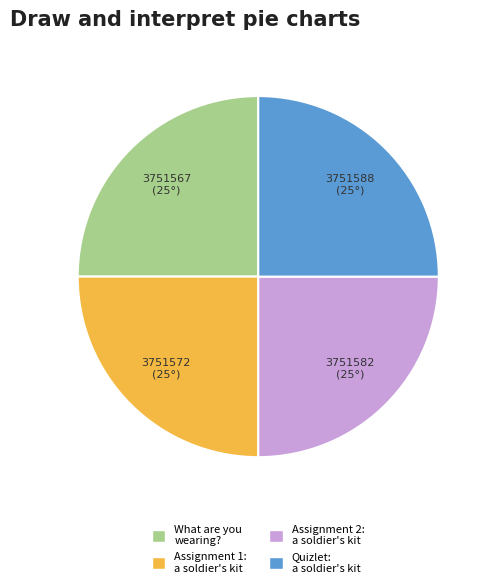

Is there a majority slice in this chart?

No